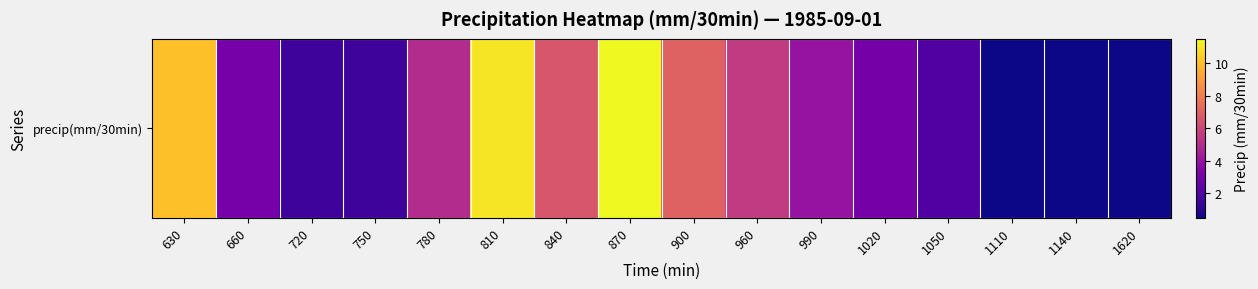

Which has a higher value, 990 or 960?

960